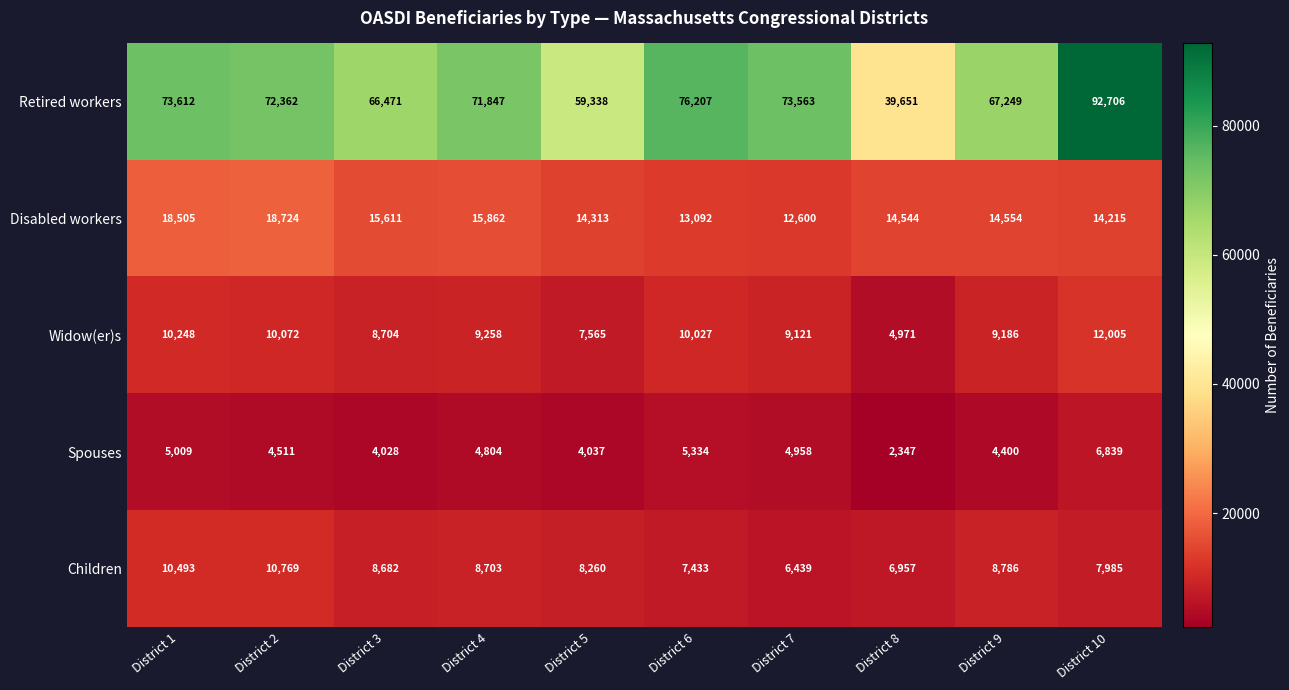

Rank the series by their maximum value, from lowest to highest.

Spouses, Children, Widow(er)s, Disabled workers, Retired workers